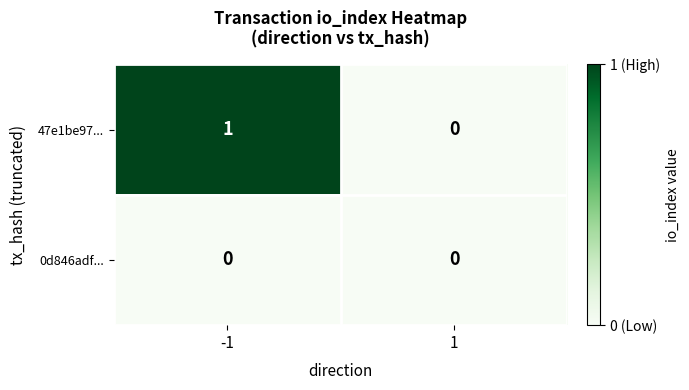

Rank the series by their average value, from lowest to highest.

0d846adf..., 47e1be97...